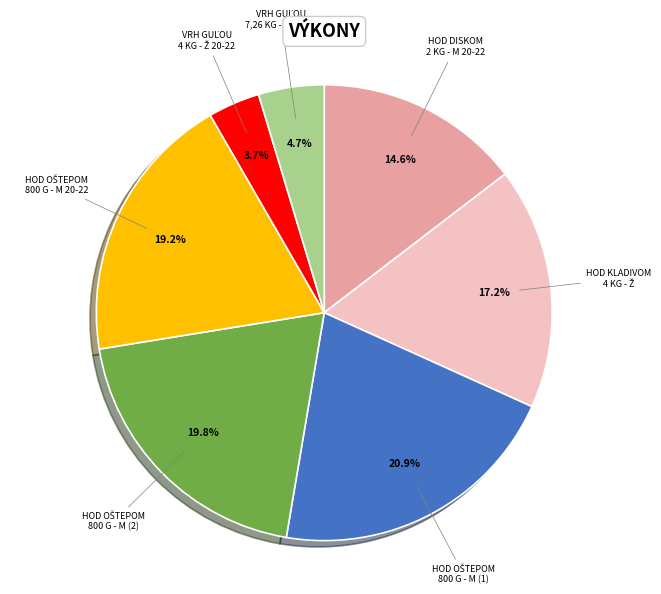

Count the number of slices in the pie.

7